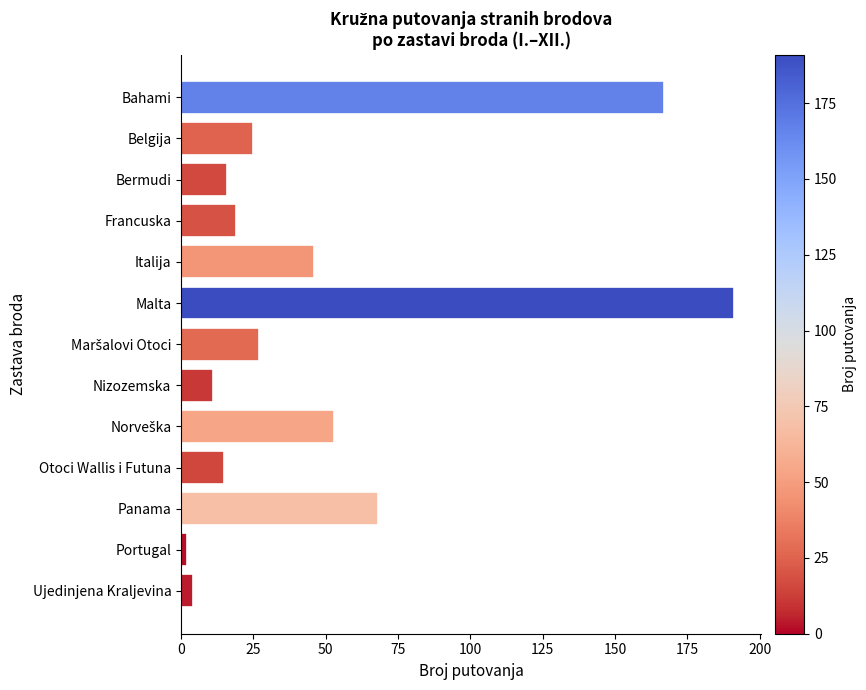

What is the average value?

50